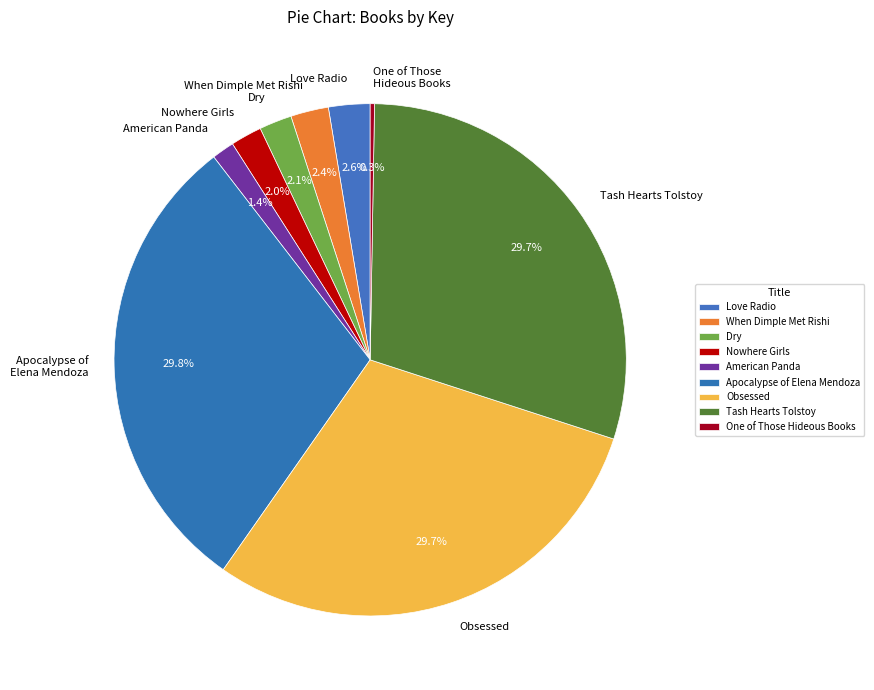

Combined, what portion of the pie is Nowhere Girls and Obsessed?

31.7%